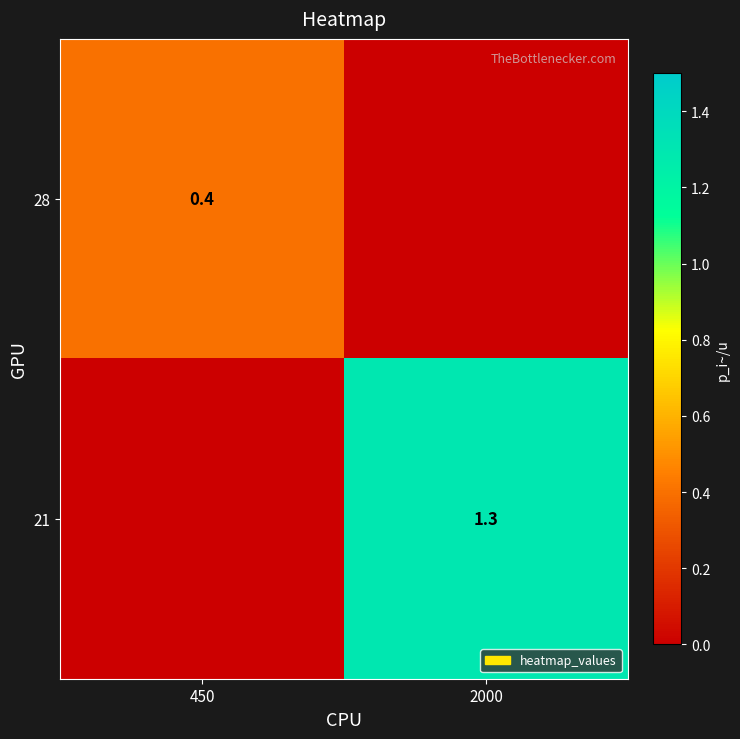

True or false: 28 has a value of 0.2 at 450.

False